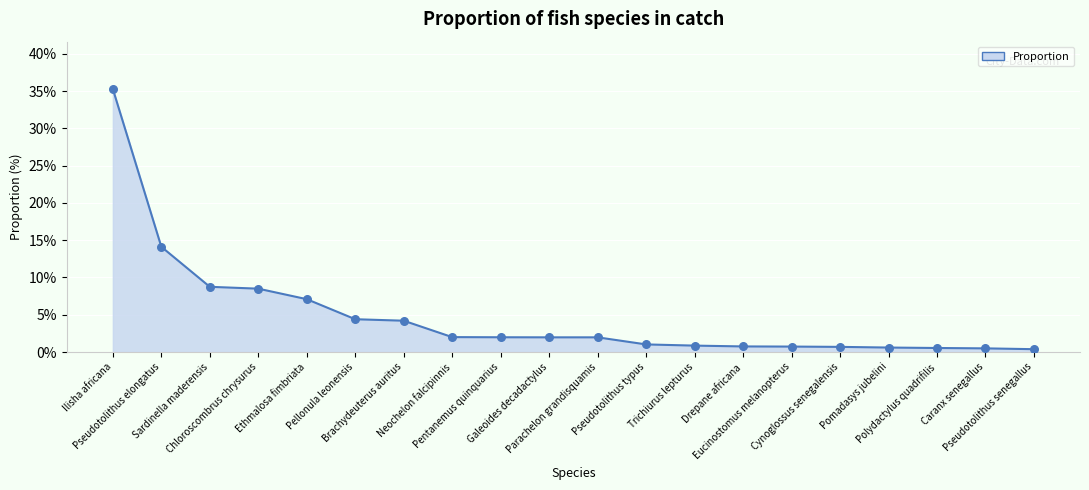

What is the difference between the maximum and minimum values?

34.9